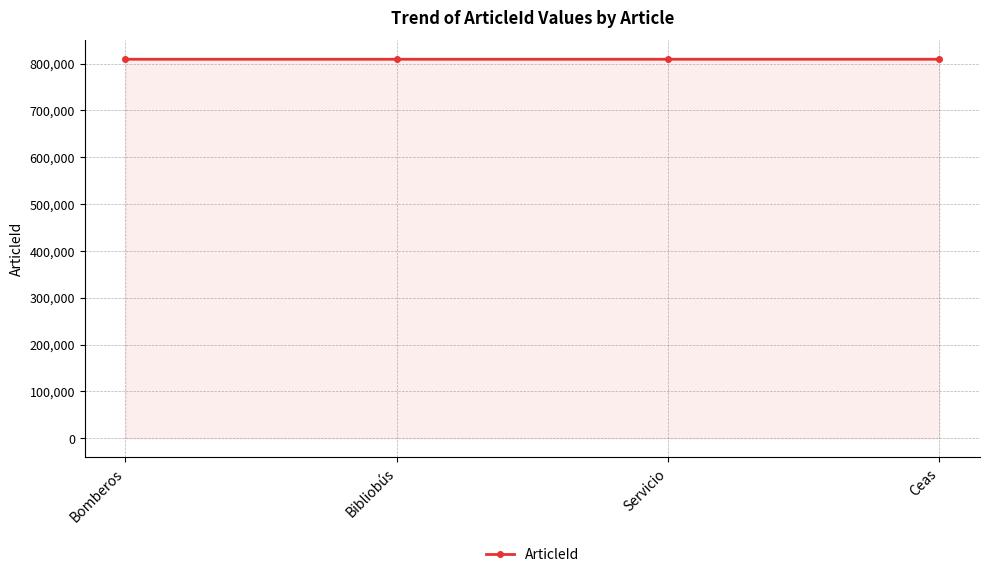

What is the value of the 2nd point from the left?

809127